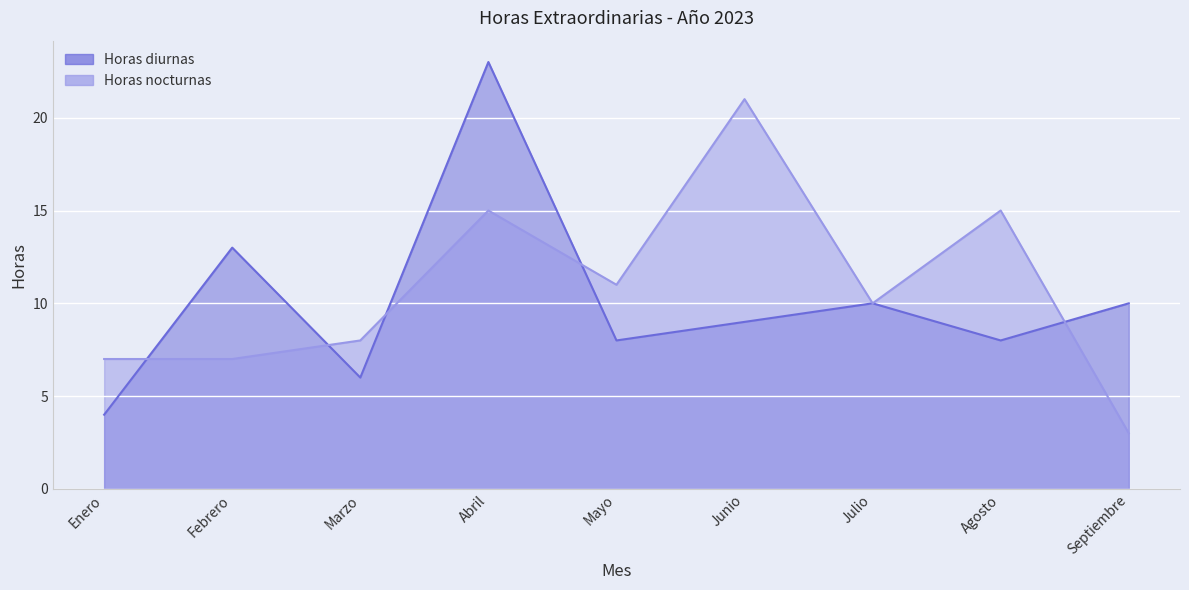

How many data points in Horas diurnas are less than 9?

4